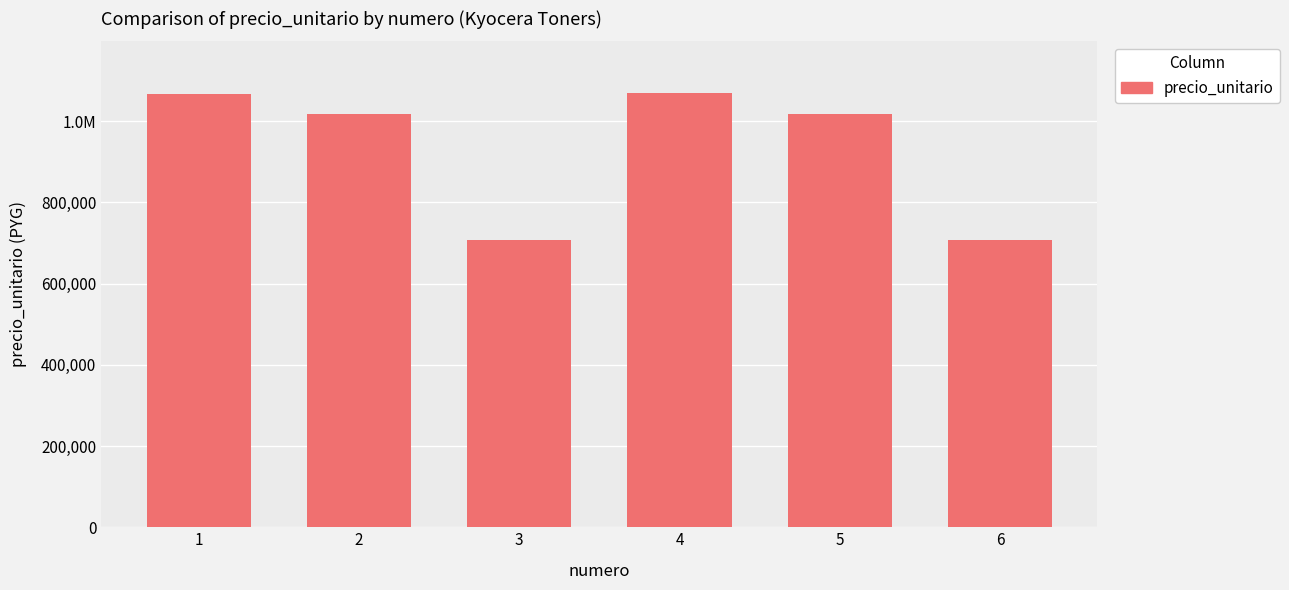

Does the chart contain any negative values?

No